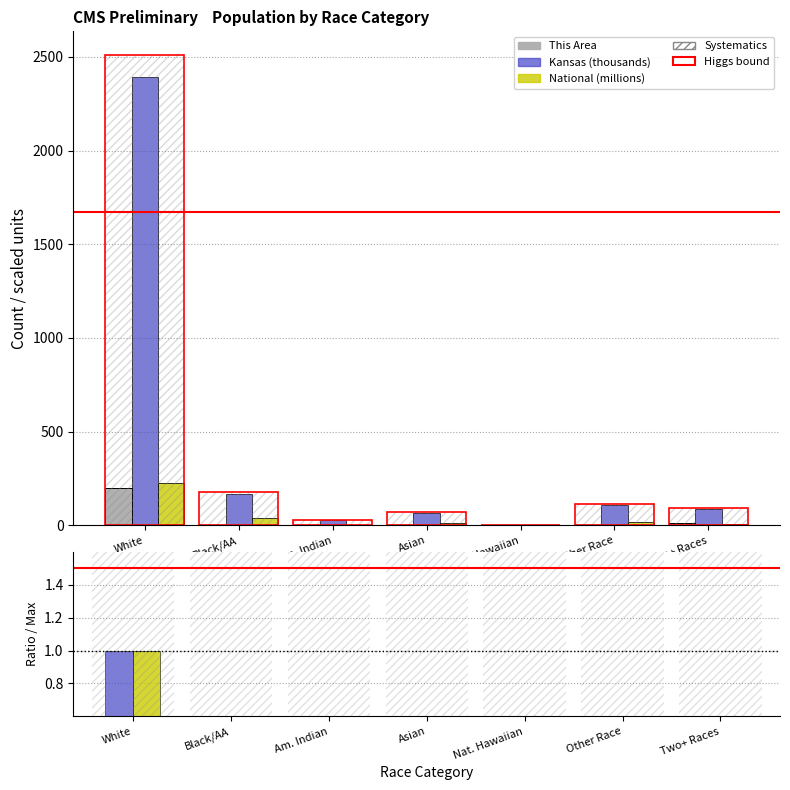

At White, list the series in order from largest to smallest.

Kansas, National, This Area